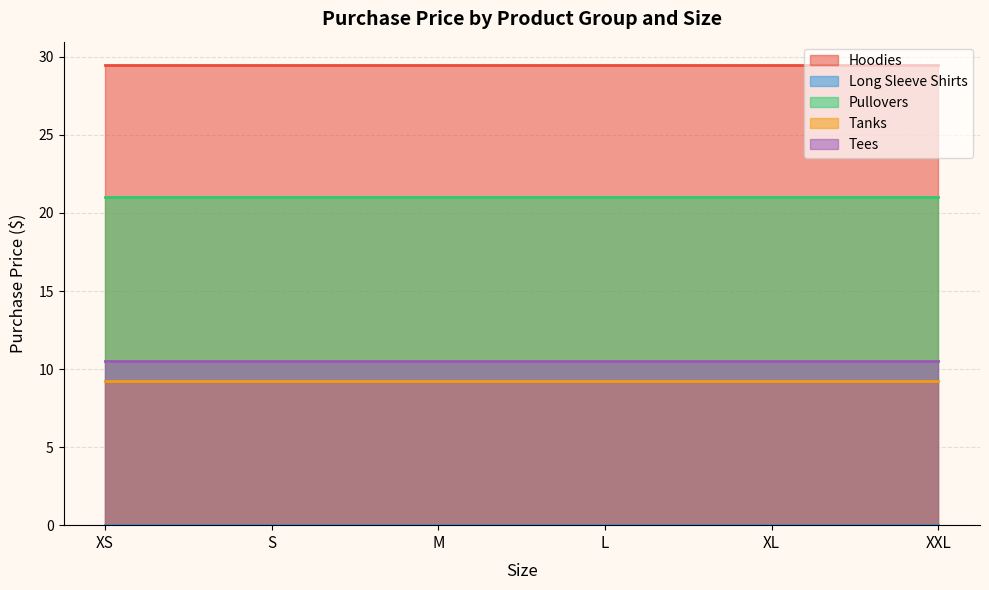

Between M and S, which is larger?

M